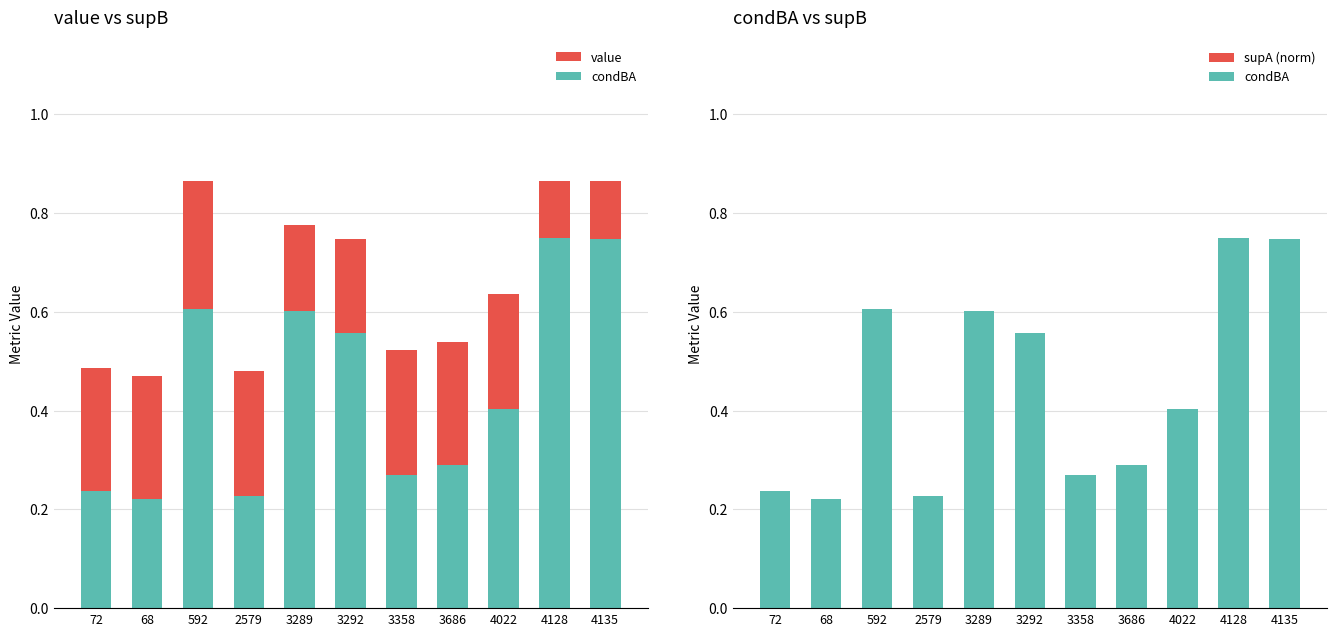

At how many categories does at least one series exceed 0?

11